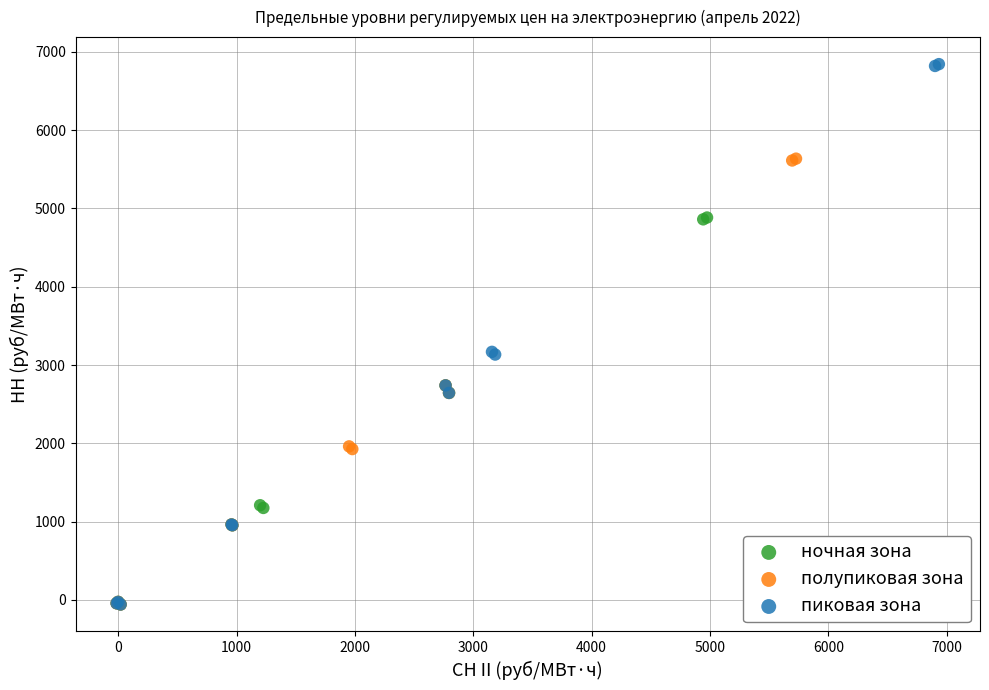

What are all the series names shown in the legend?

ночная зона, полупиковая зона, пиковая зона